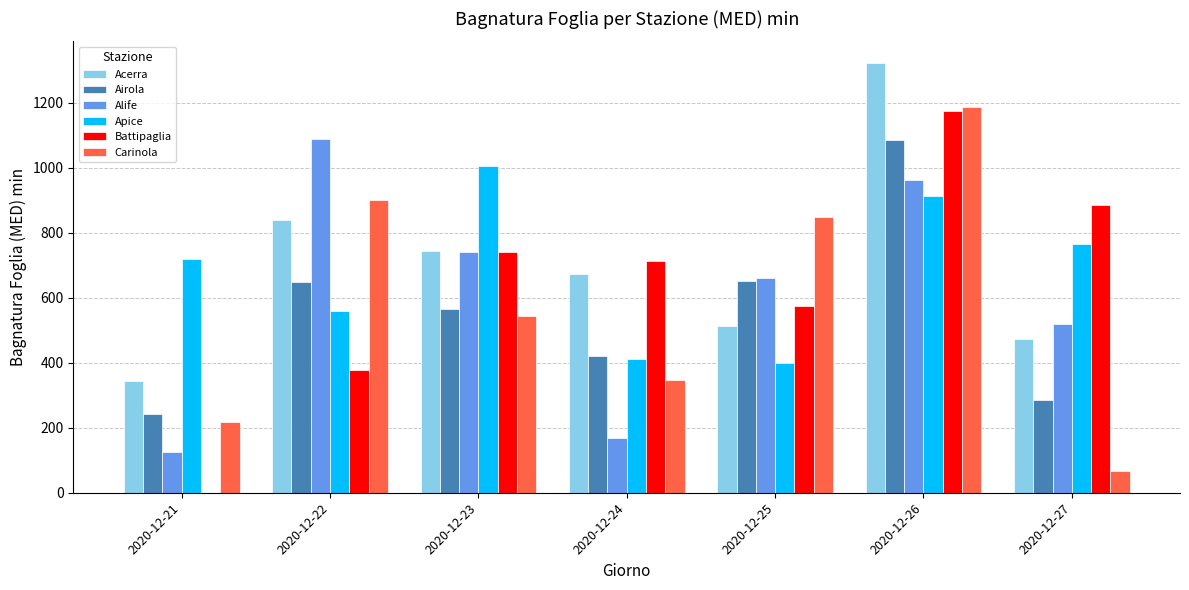

Between 2020-12-26 and 2020-12-27, which series saw the biggest shift?

Carinola